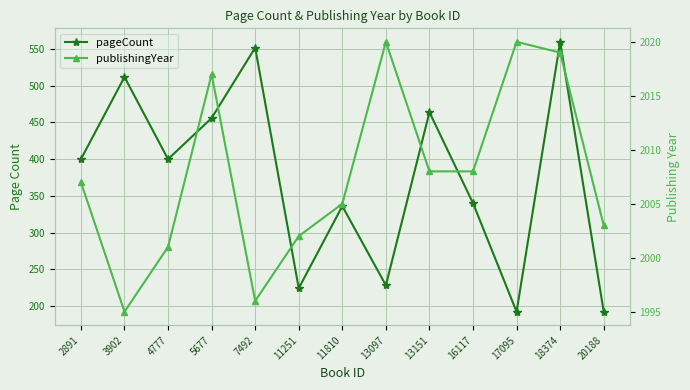

The value of pageCount at 4777 is 703. True or false?

False